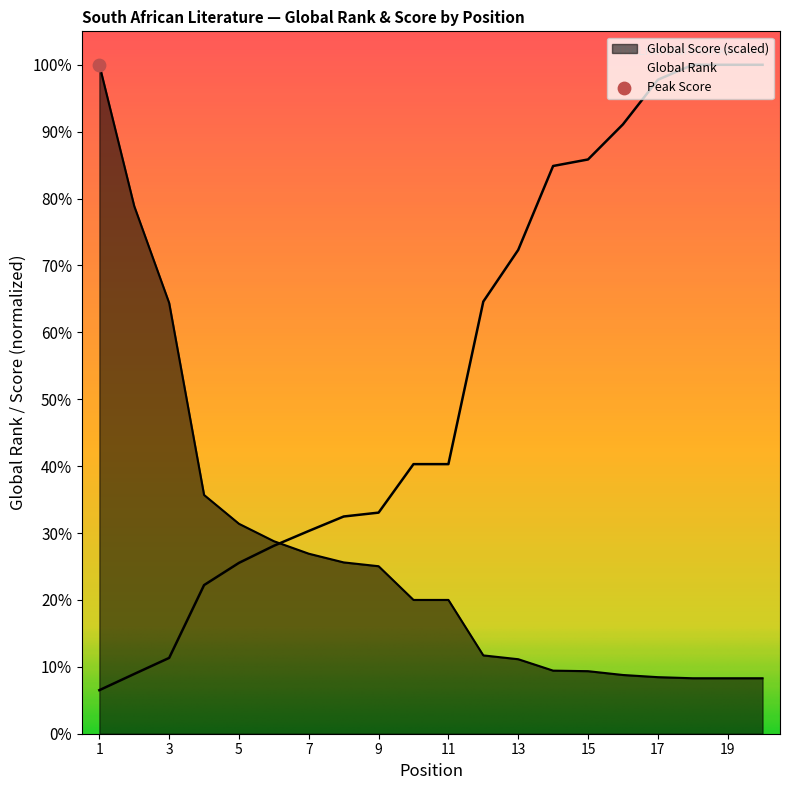

Which series has the largest total across all categories?

Global Rank